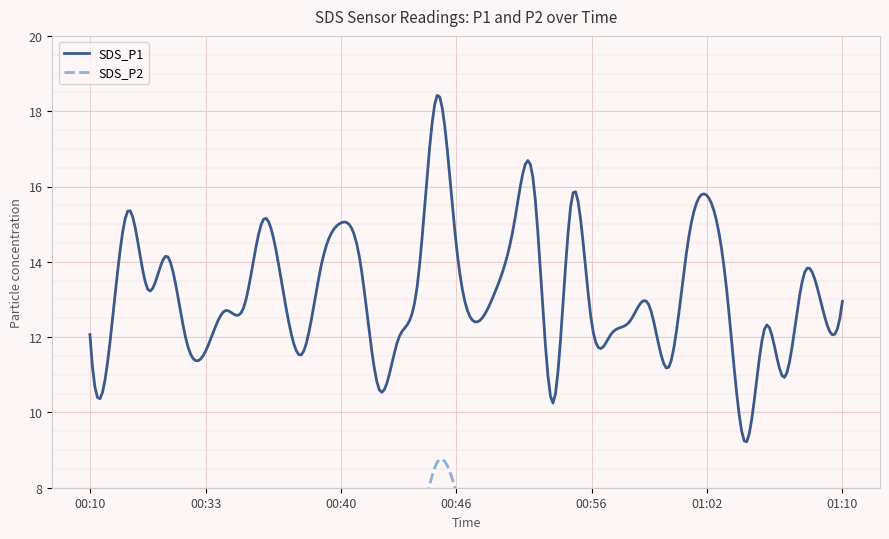

Is the value of SDS_P2 at 00:37 greater than the value of SDS_P1 at 00:49?

No